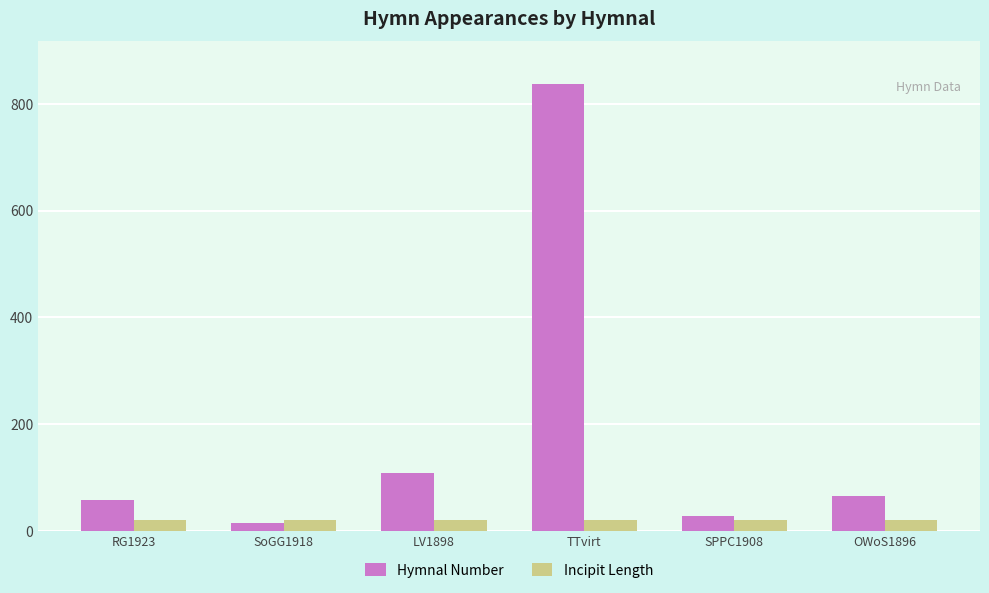

Where does the Hymnal Number series first go above 65?

LV1898